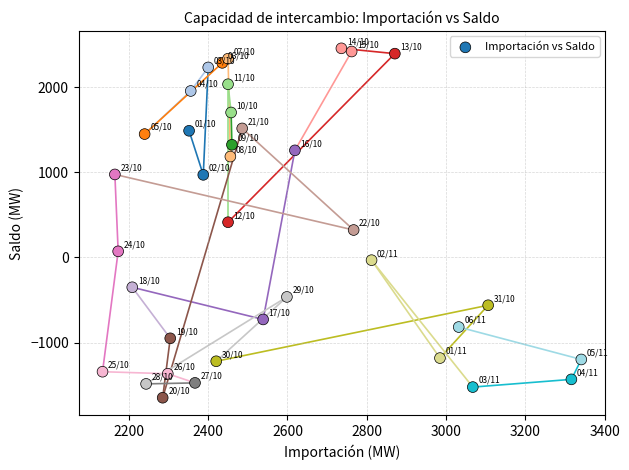

What is the range of X values (max minus min)?

1207.9